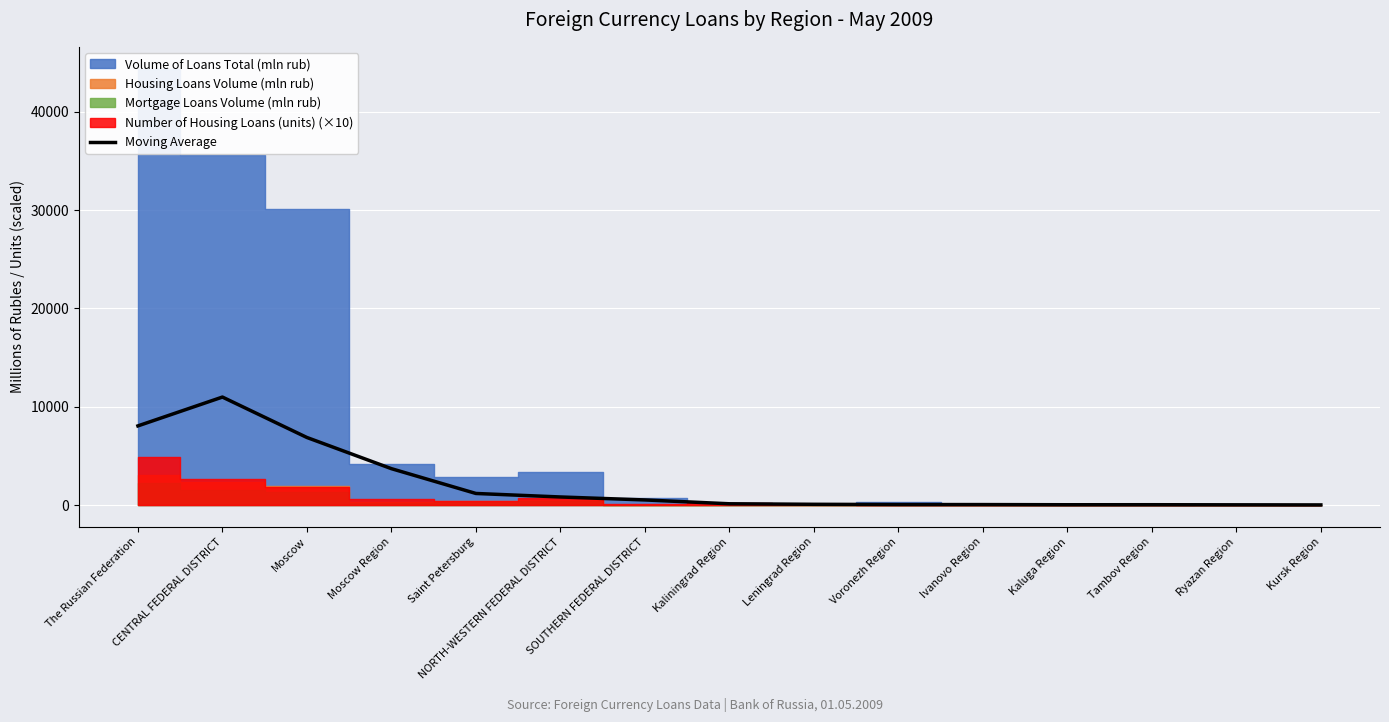

The value of Moving Average at Saint Petersburg is 1181.8. True or false?

True